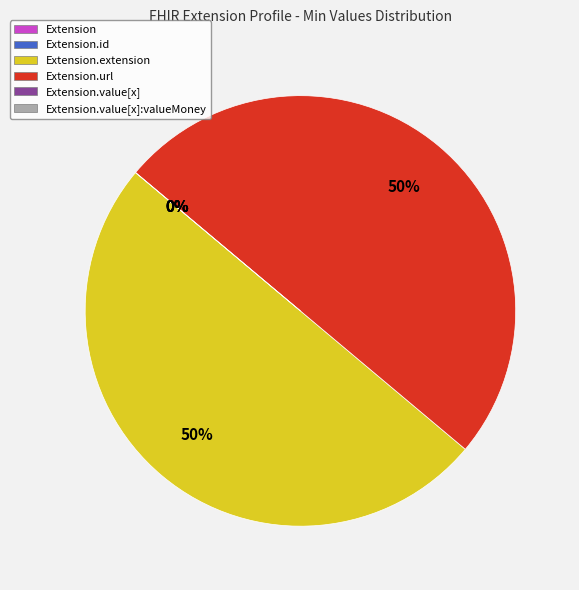

How much of the chart is everything except Extension.id?

100.0%